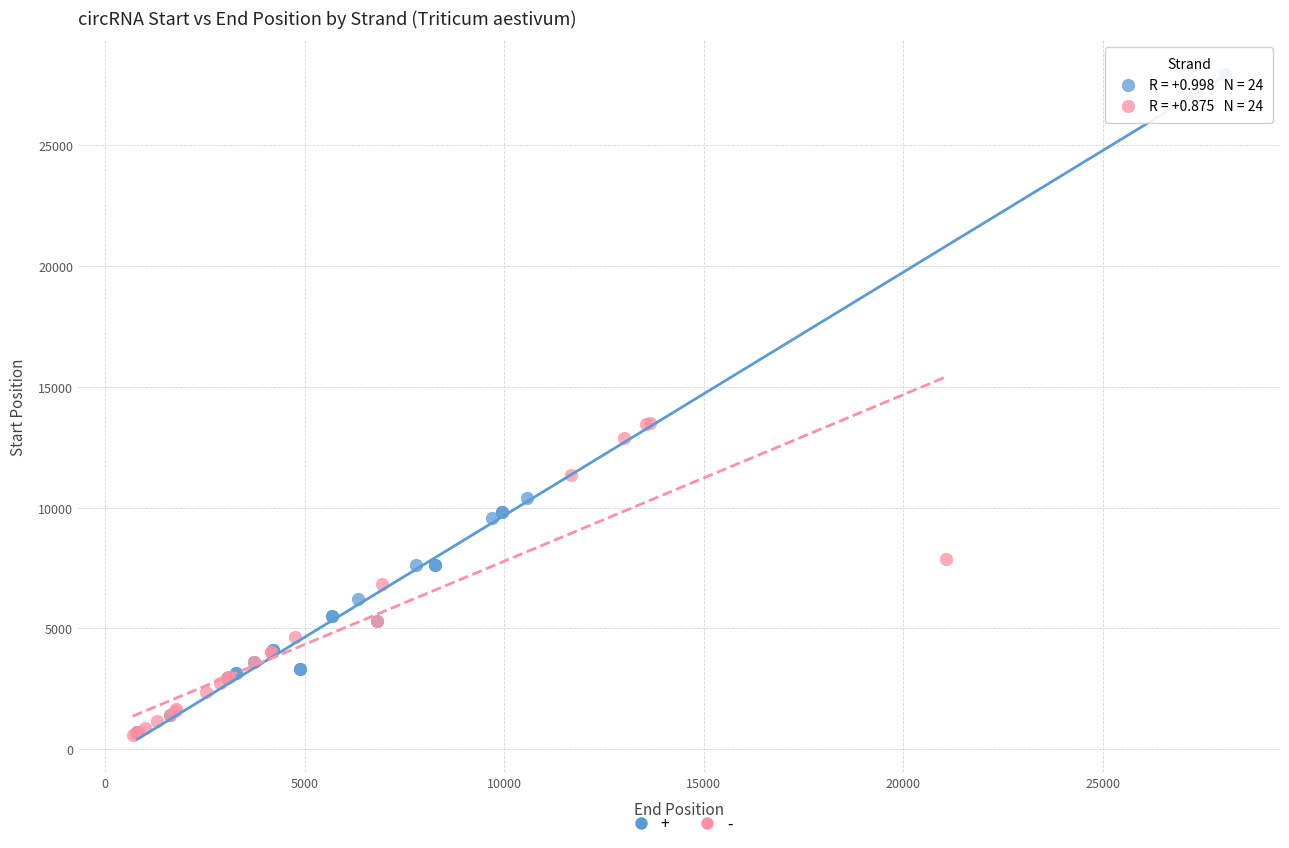

Which series contains the highest Y value?

+